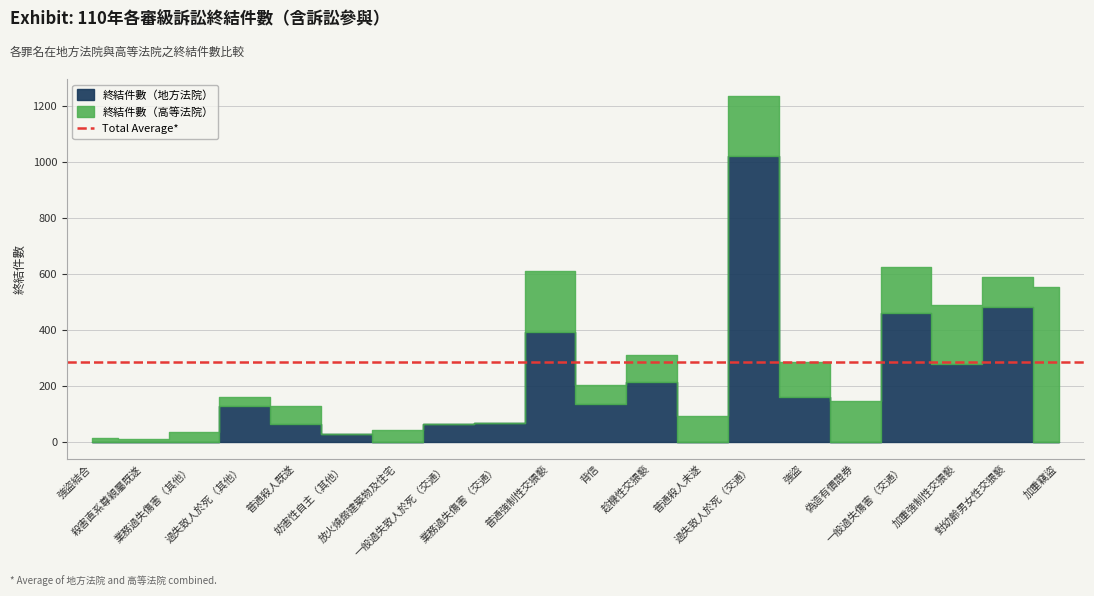

True or false: 終結件數（地方法院） and 終結件數（高等法院） cross at least once.

True